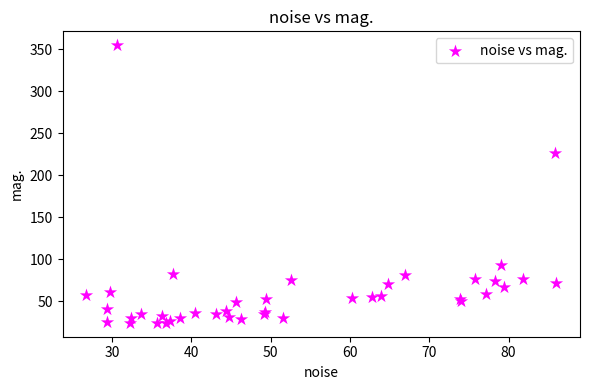

What Y value in the scatter plot is closest to 189?

226.2